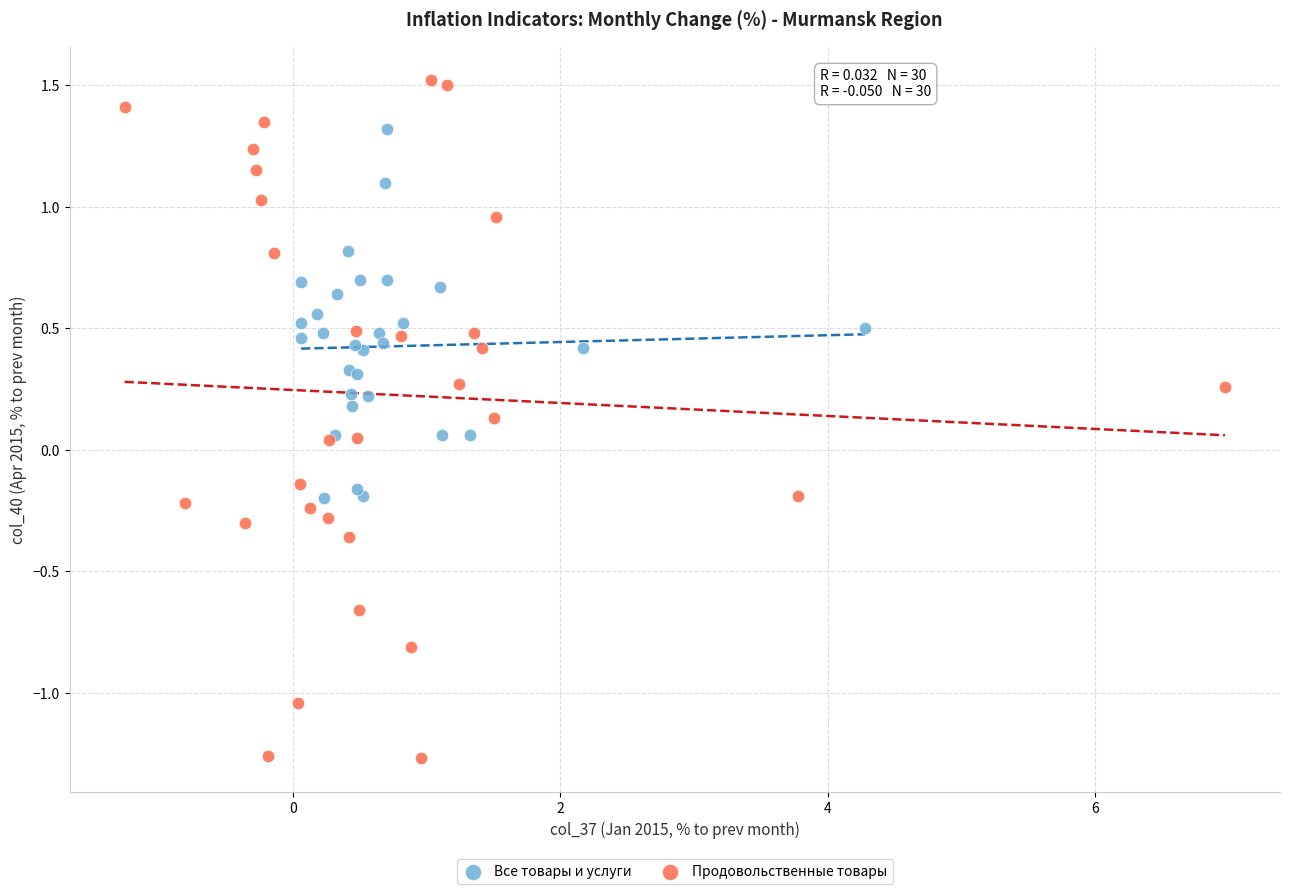

Which series reaches the maximum Y coordinate?

Продовольственные товары